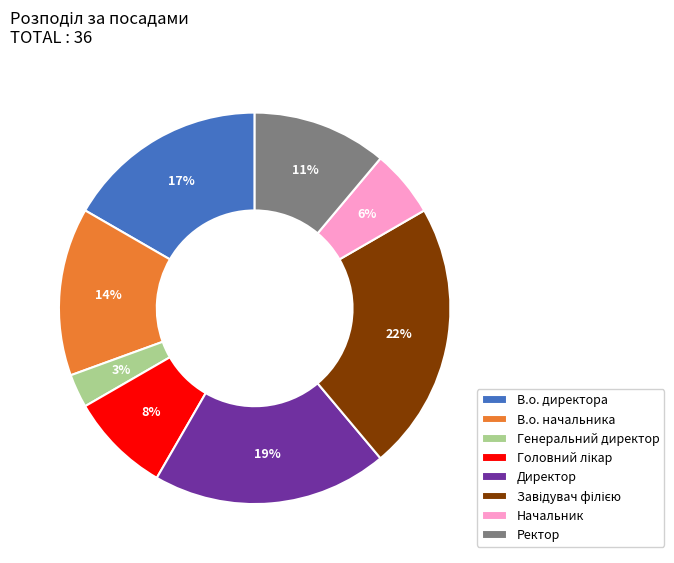

Does Генеральний директор account for over 50% of the chart?

No